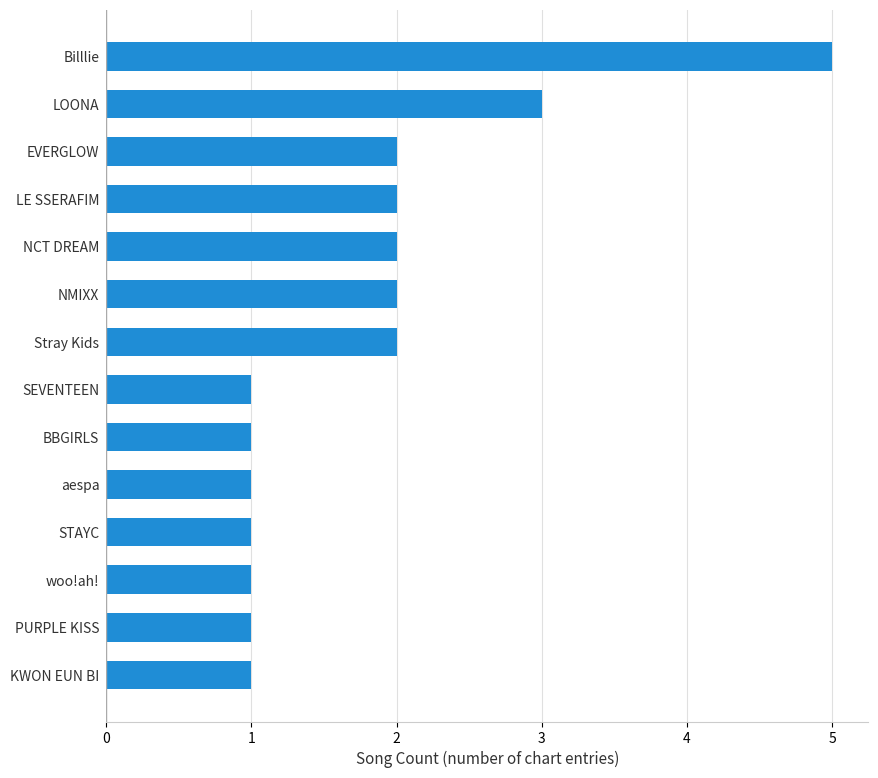

How many bars are there in total?

14